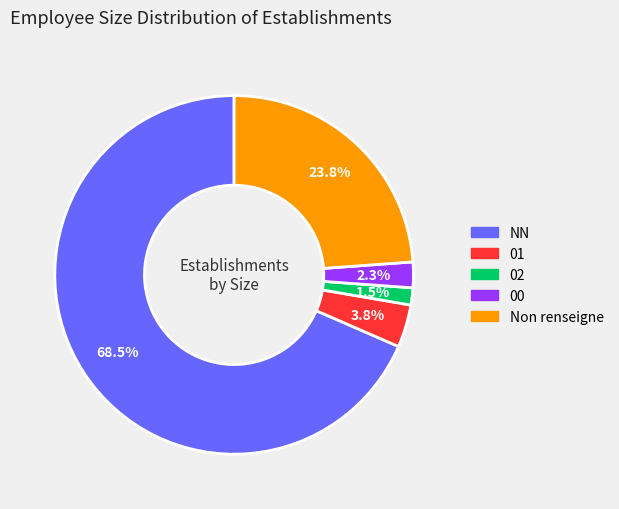

Which category has the biggest portion of the pie?

NN